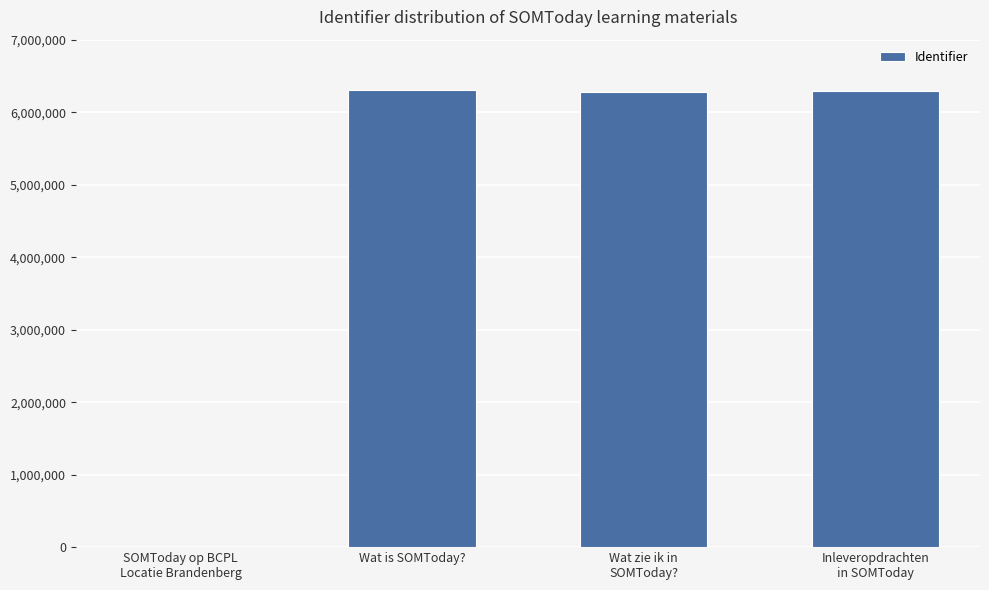

What is the greatest value displayed?

6301295